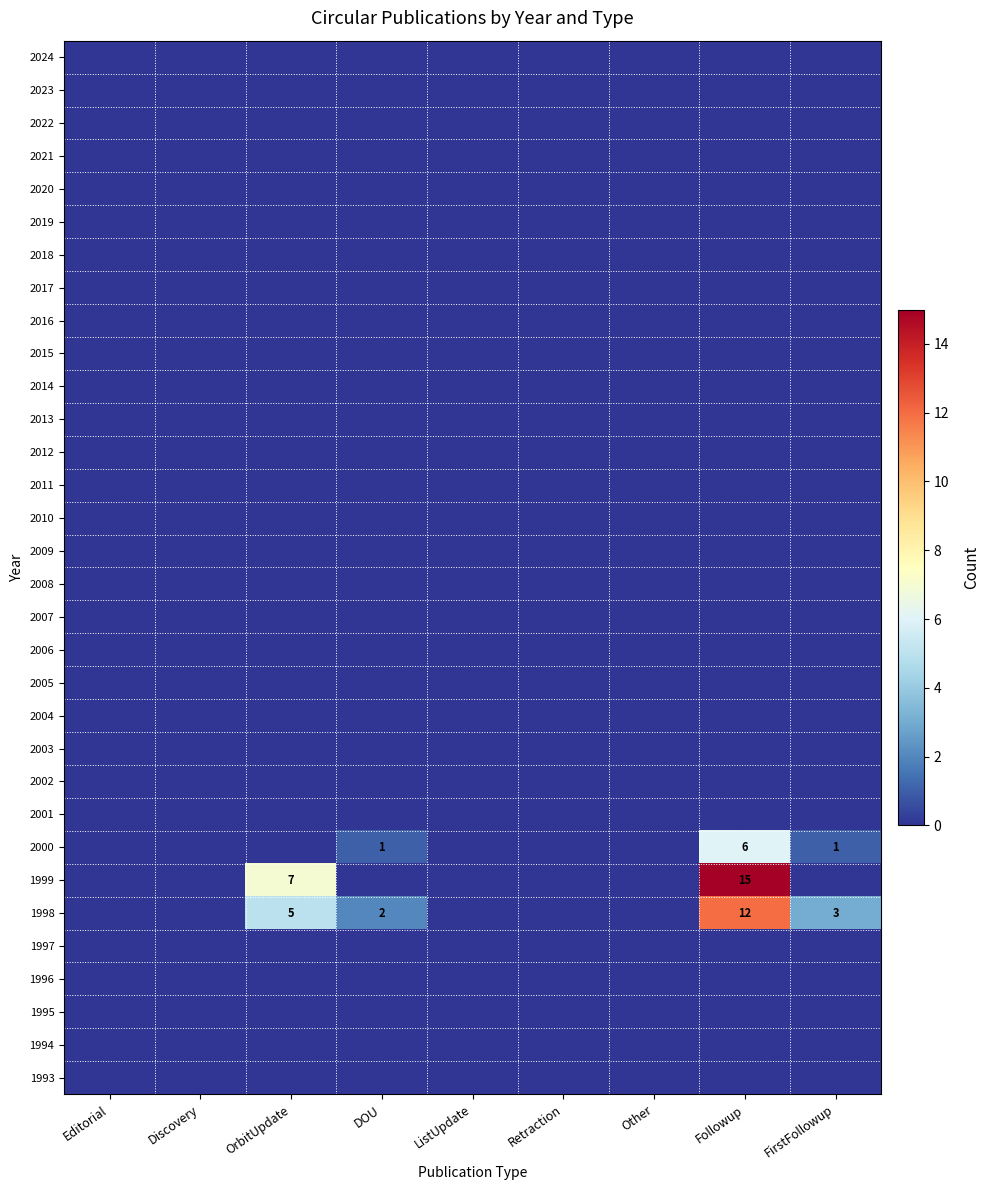

How many data points does each series have?

9